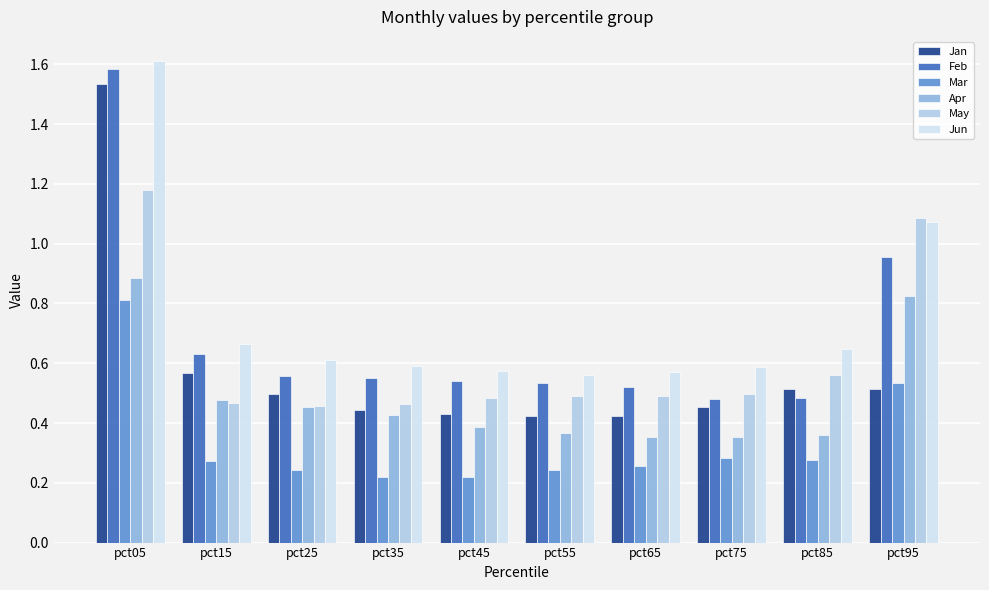

What is the sum of all Apr values?

4.9